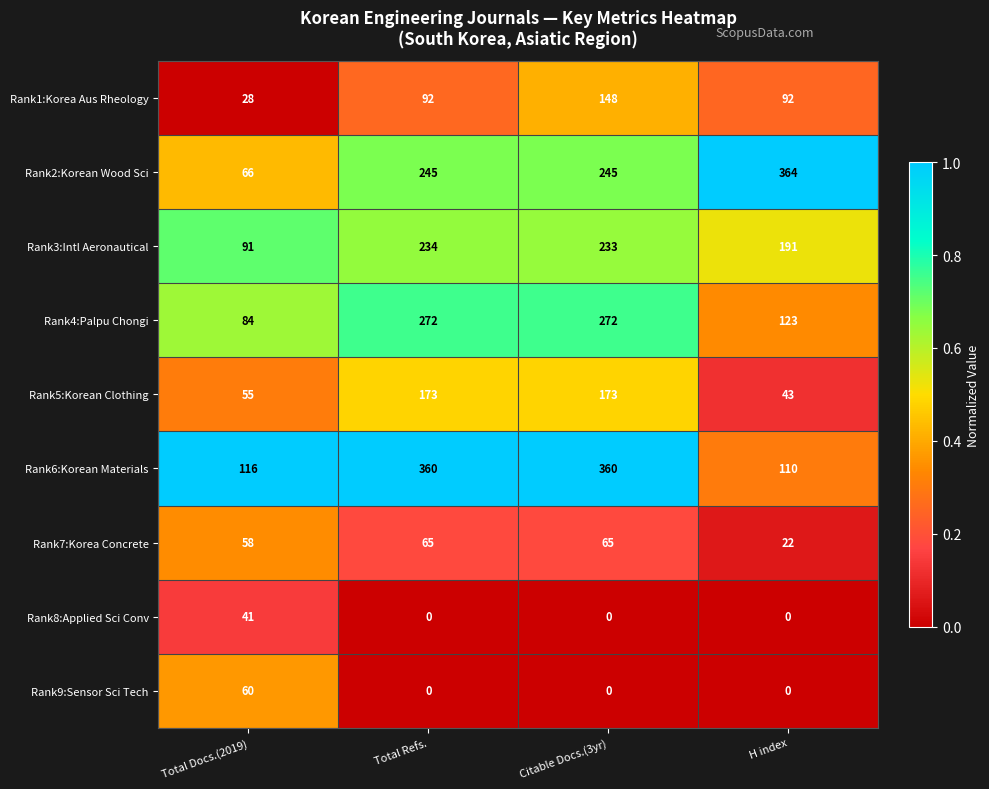

At which category is the sum across all series the highest?

Citable Docs.(3yr)